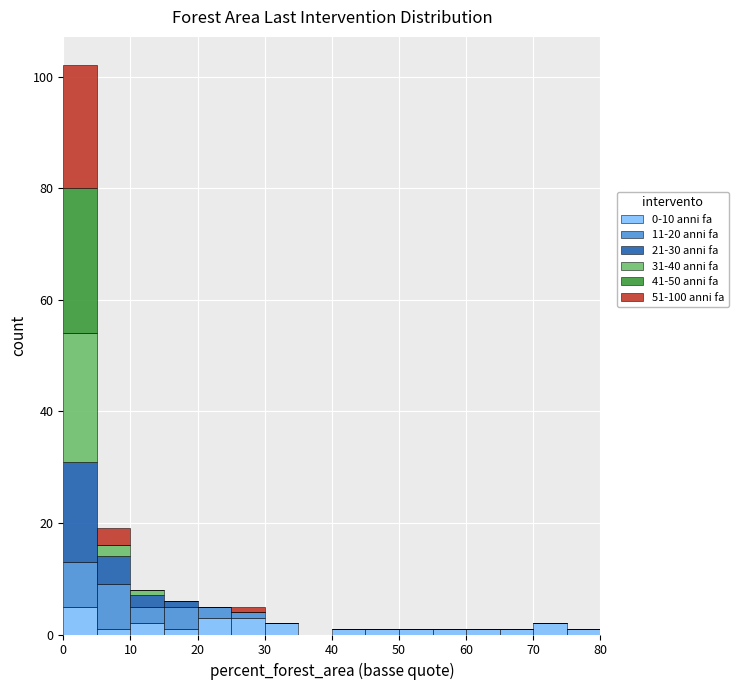

Which range on the x-axis has the tallest stacked bar (by total height)?

0 to 5